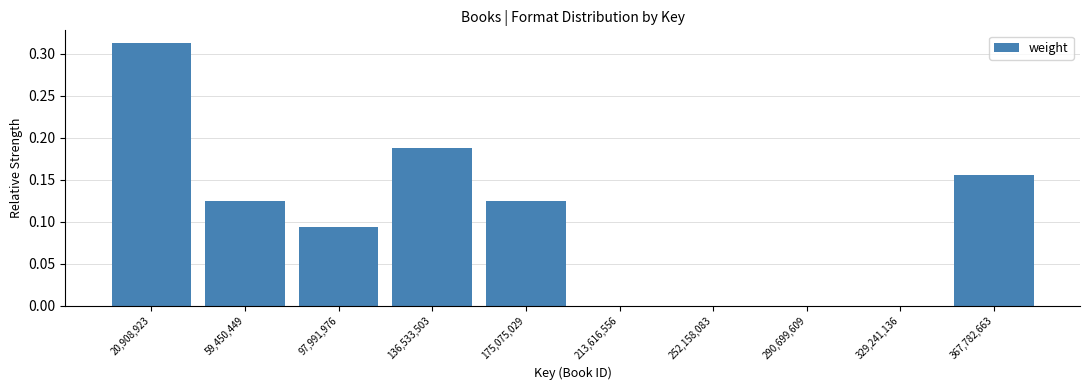

At which category does the chart reach its peak across all series?

20,908,923